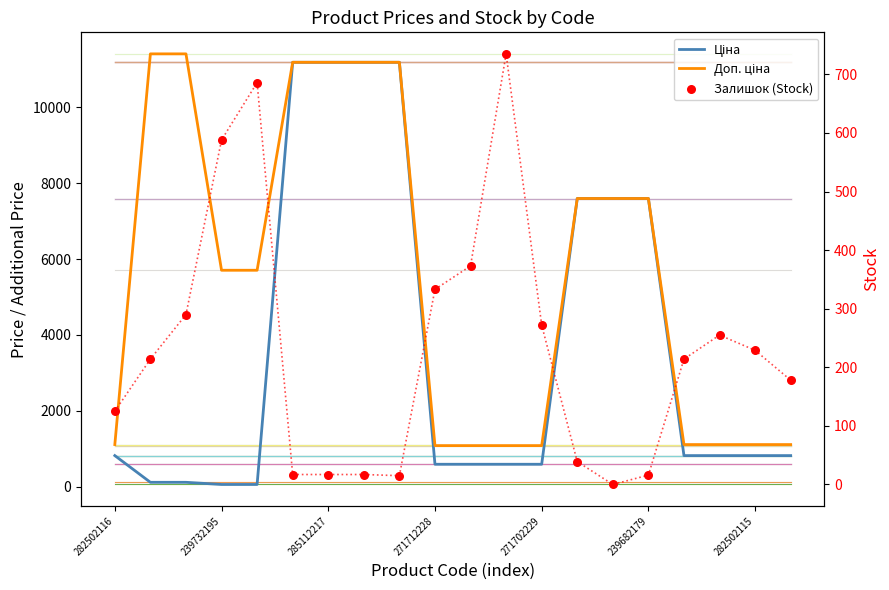

Which series has the largest total across all categories?

Доп. ціна